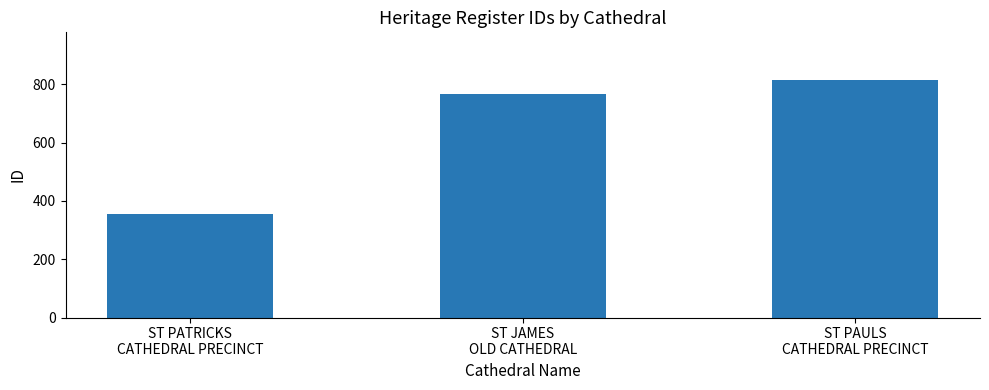

What is the label of the 3rd bar from the right?

ST PATRICKS
CATHEDRAL PRECINCT